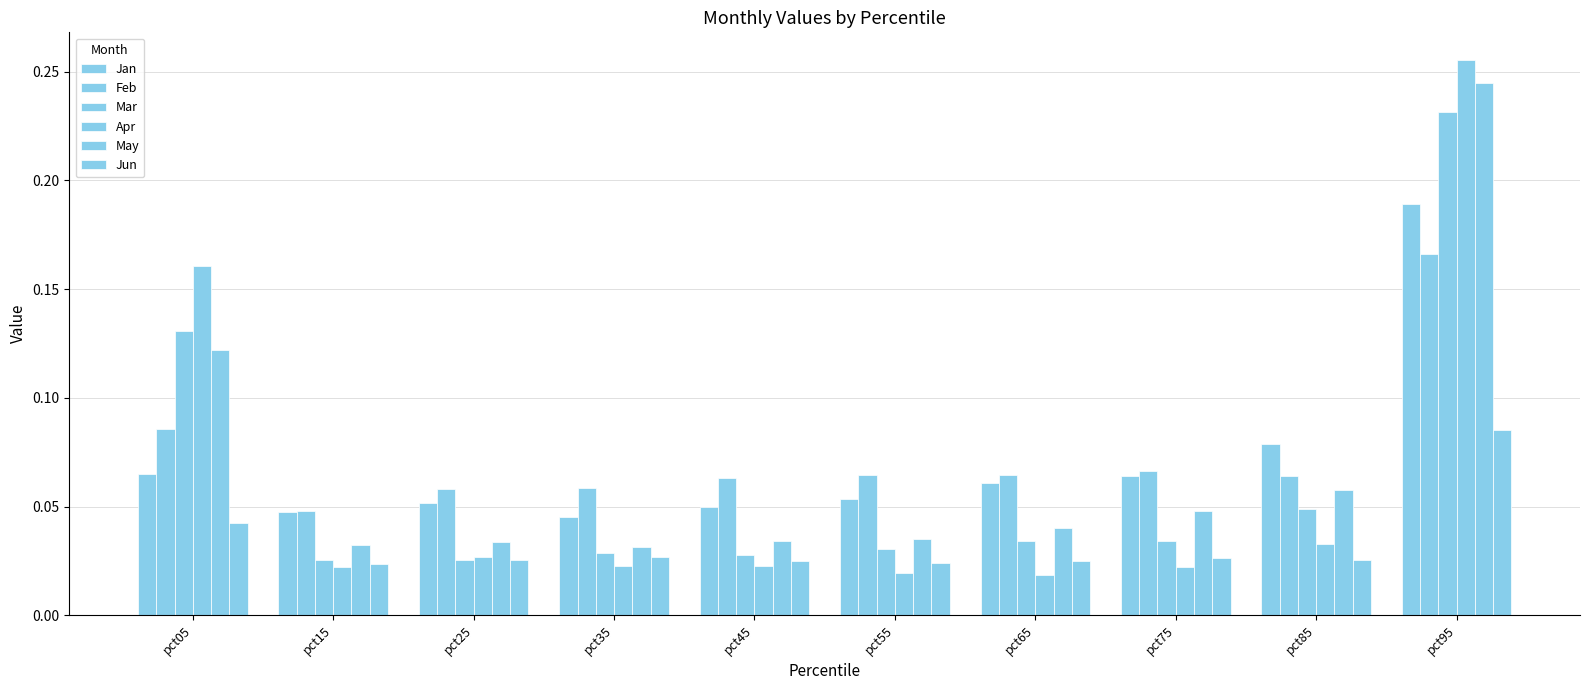

How many bars are there in total?

60